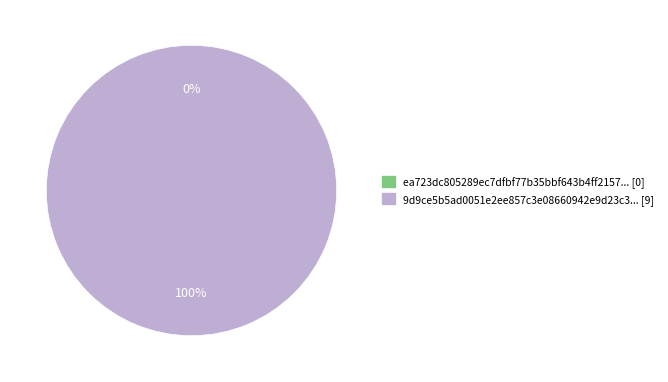

To the nearest percent, what is the combined percentage of tx_hash_0 and tx_hash_1?

100%